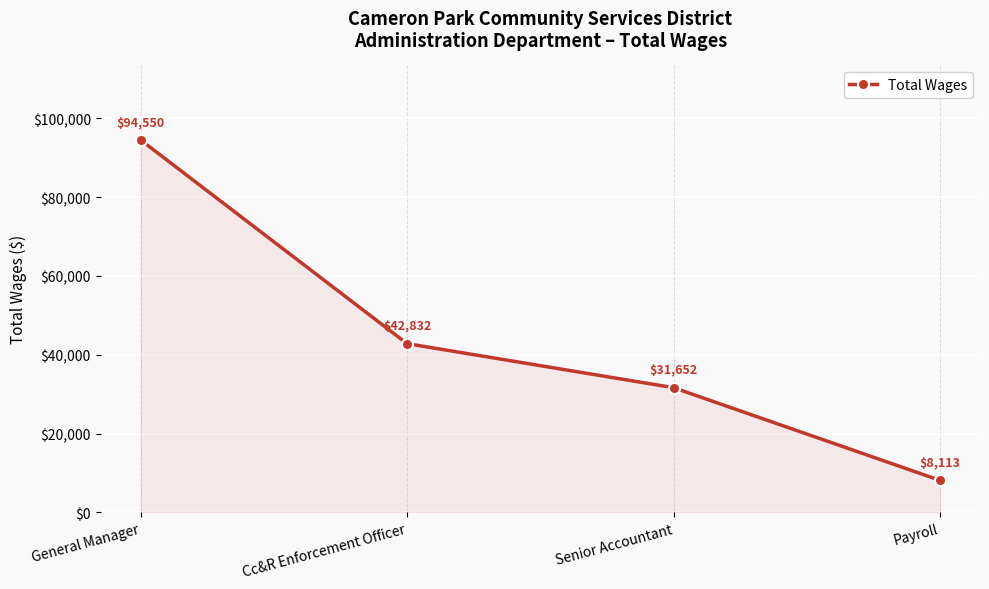

How many data points are less than 42832?

2